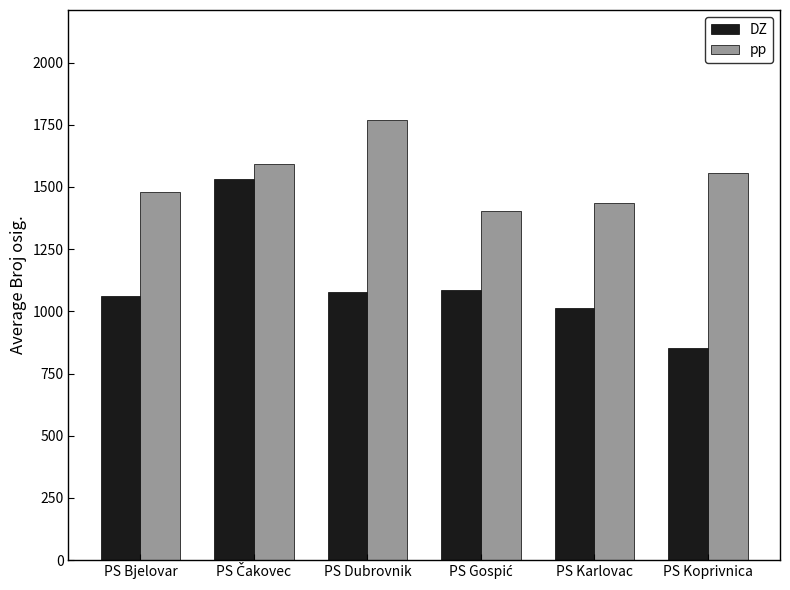

Which category has the highest value across all series?

PS Dubrovnik